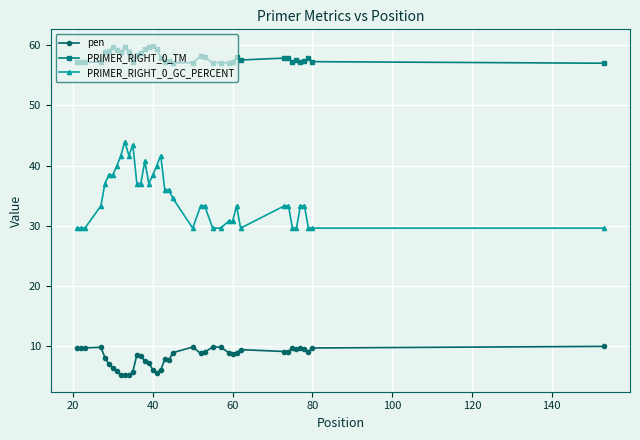

True or false: PRIMER_RIGHT_0_GC_PERCENT and PRIMER_RIGHT_0_TM cross at least once.

False